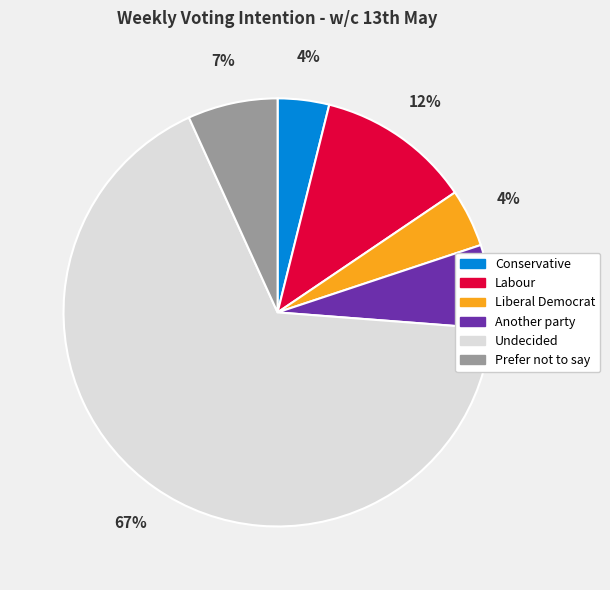

Which slice represents more than half of the pie?

Undecided